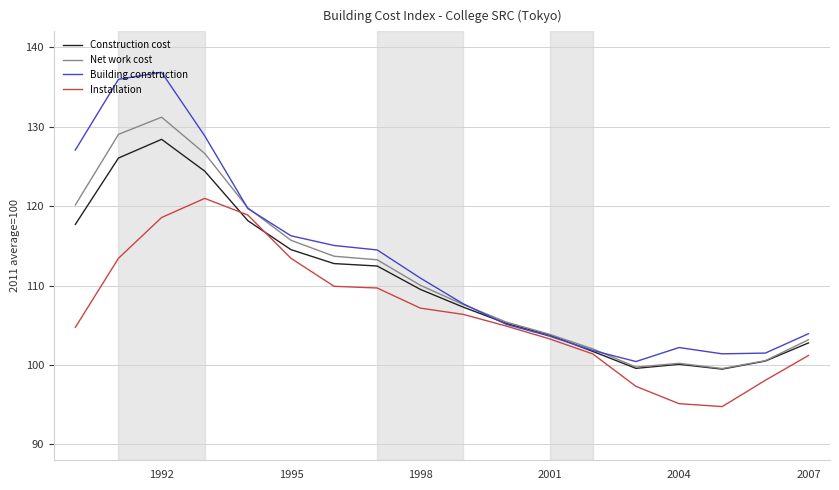

Which series has the largest range (max minus min)?

Building construction